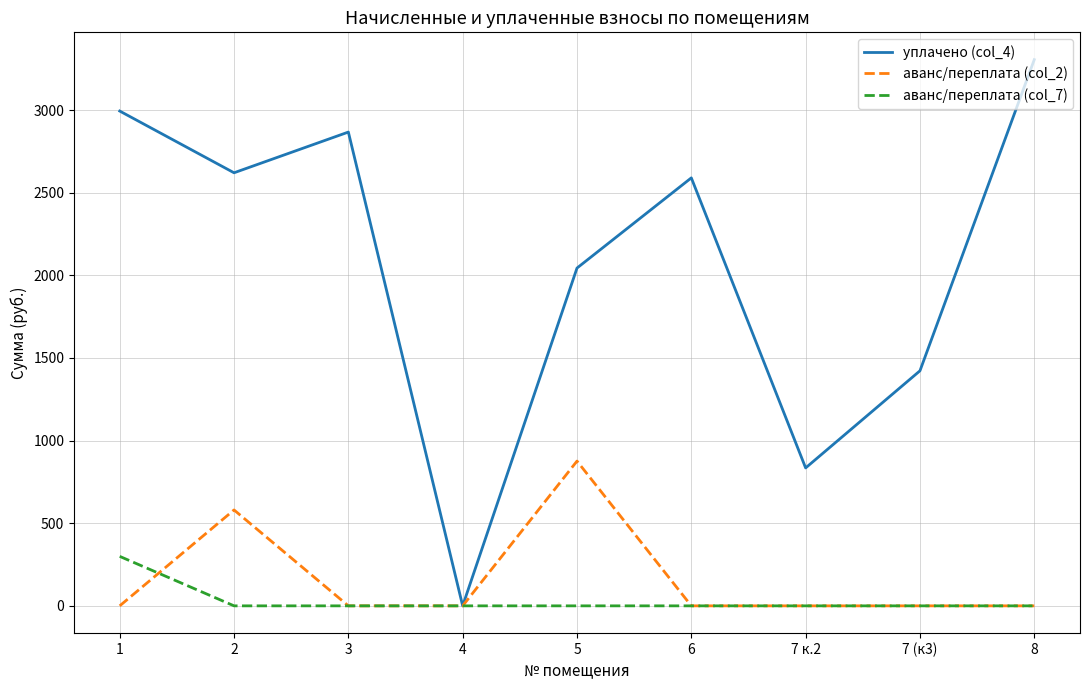

What position from the left is 8?

9